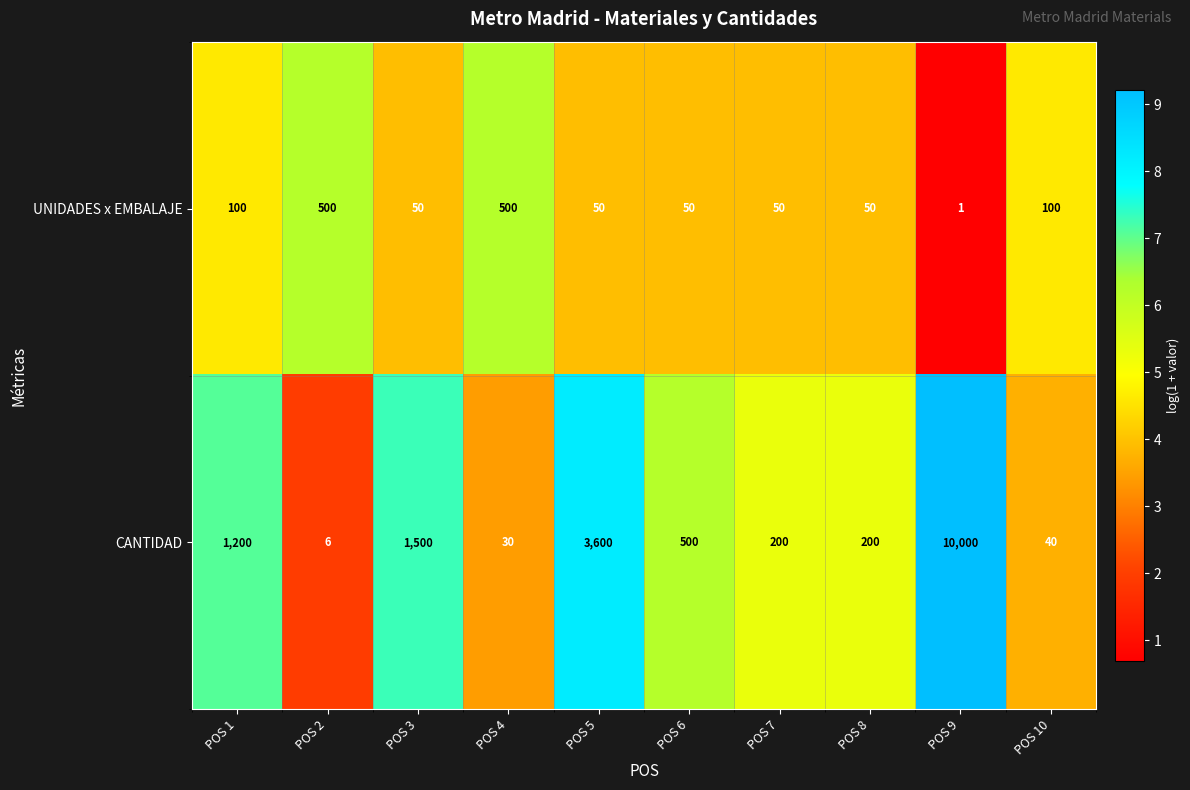

At which label does UNIDADES x EMBALAJE first exceed 50?

POS 1